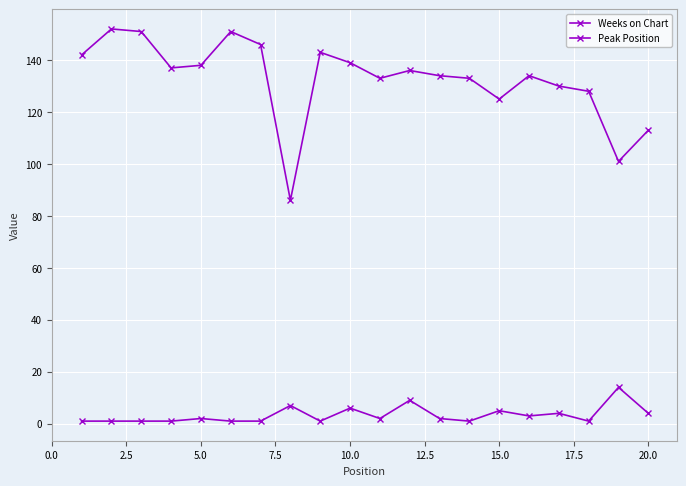

Count the number of categories in the chart.

20